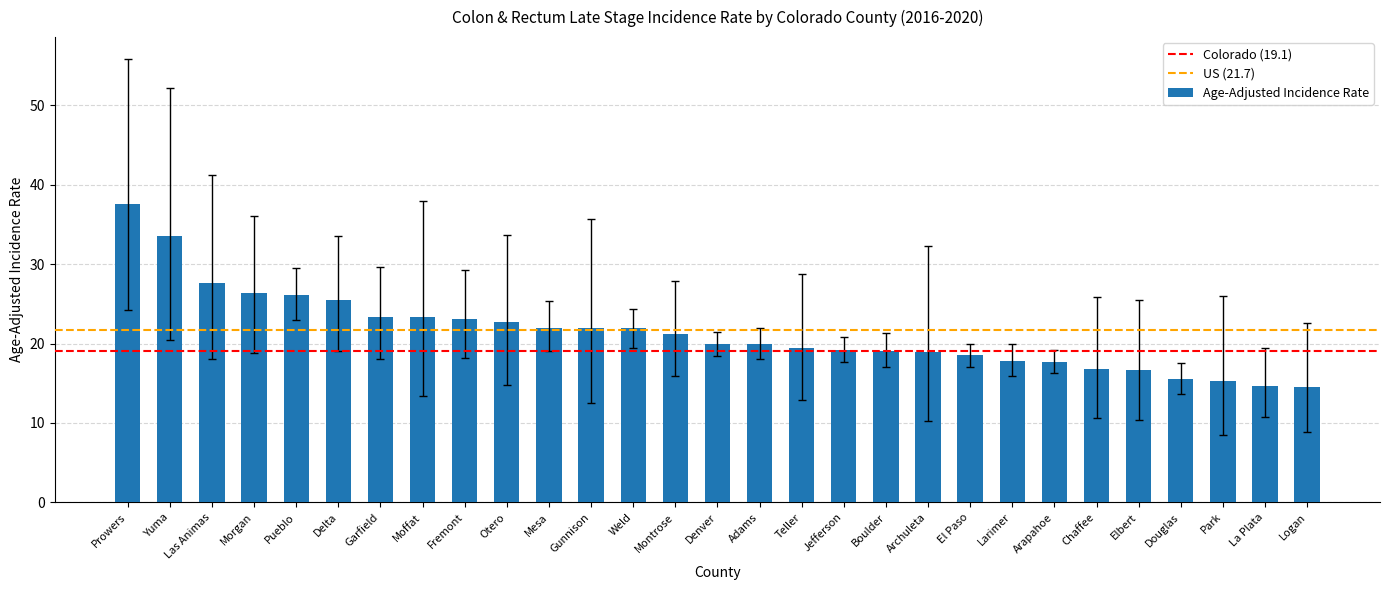

What position from the left is Prowers?

1